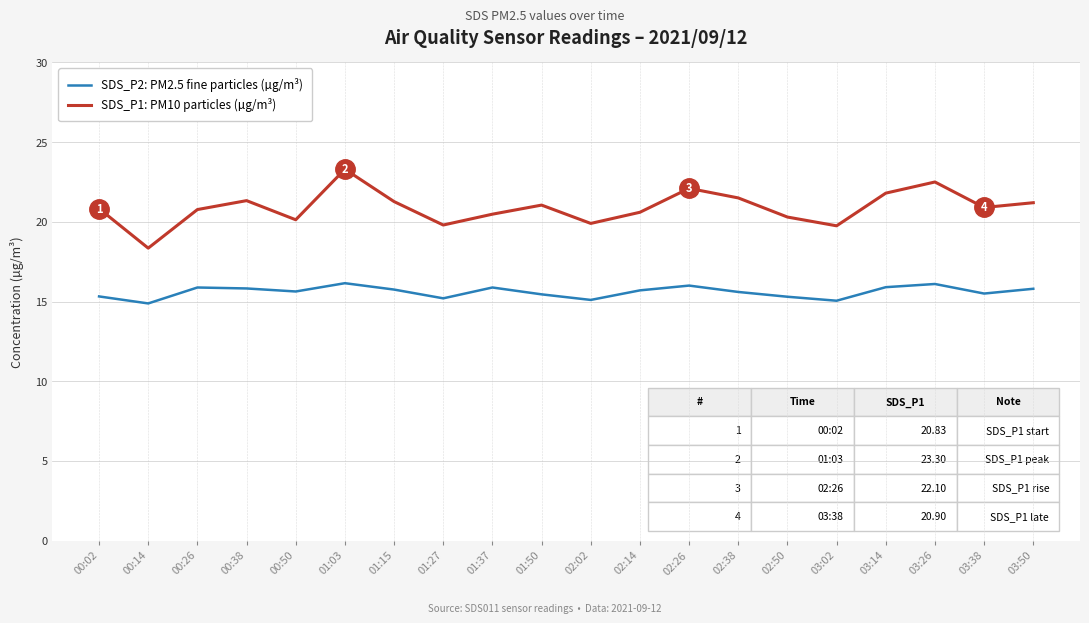

At 02:14, list the series in order from smallest to largest.

SDS_P2: PM2.5 fine particles (µg/m³), SDS_P1: PM10 particles (µg/m³)